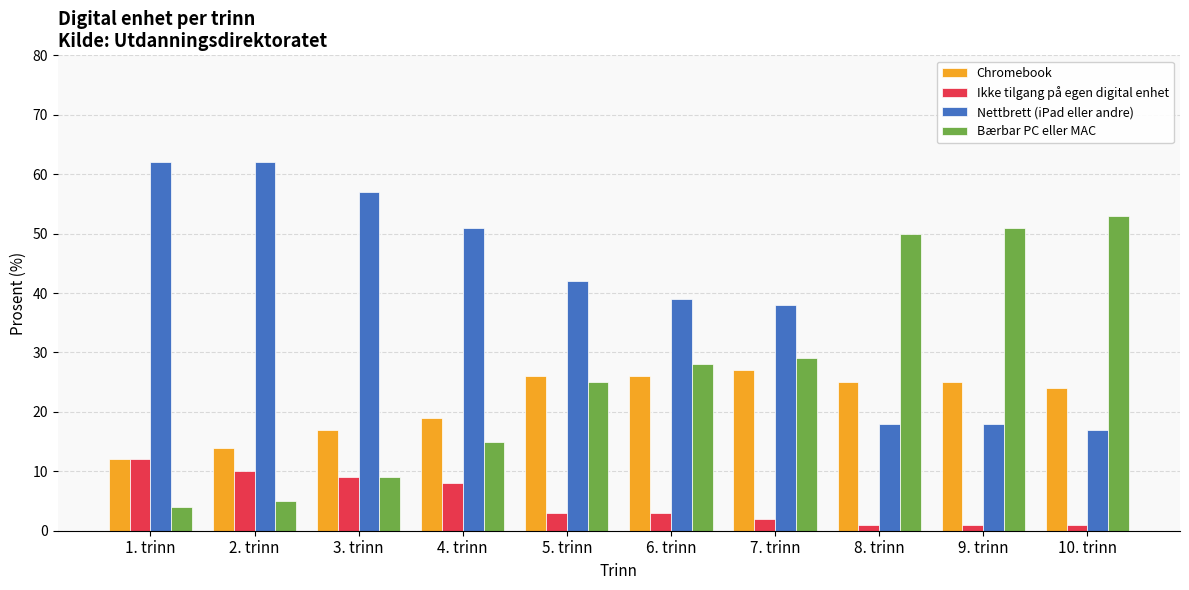

What is the spread (max minus min) of values at 6. trinn?

36